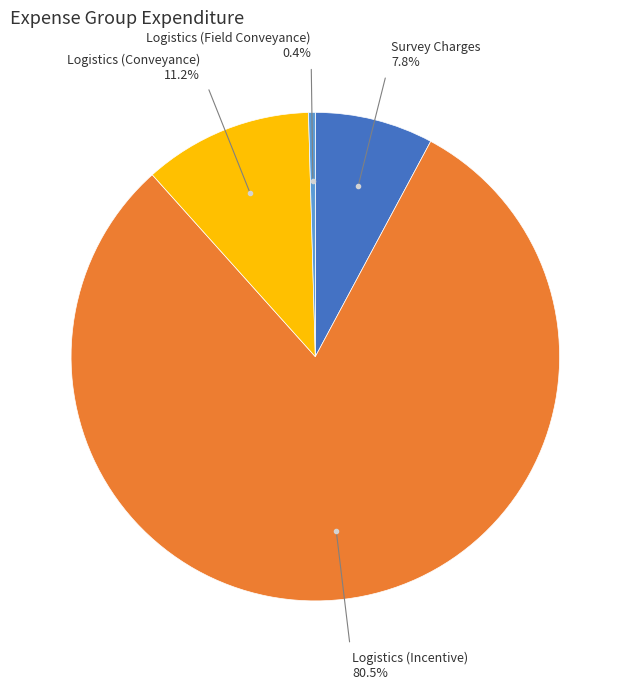

Does any single category account for the majority?

Yes